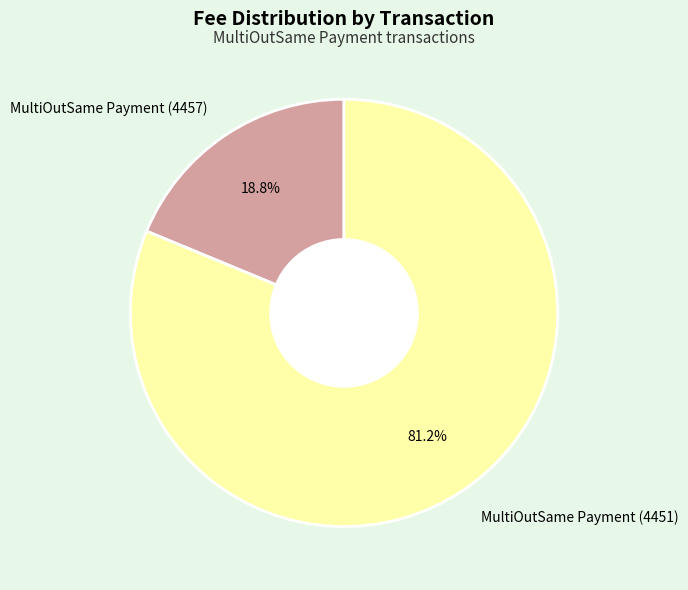

Which slice is the largest?

MultiOutSame Payment (4451)